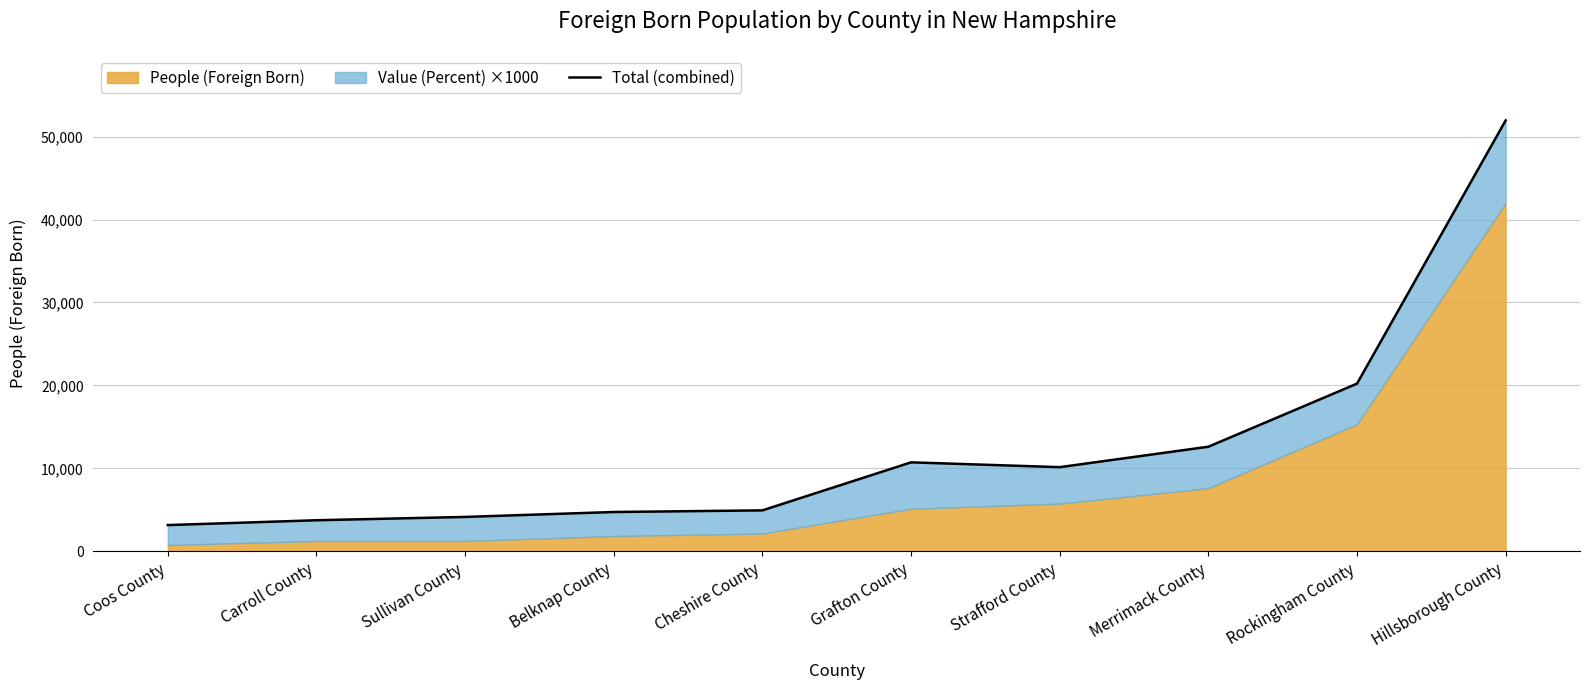

What is the average value?

12630